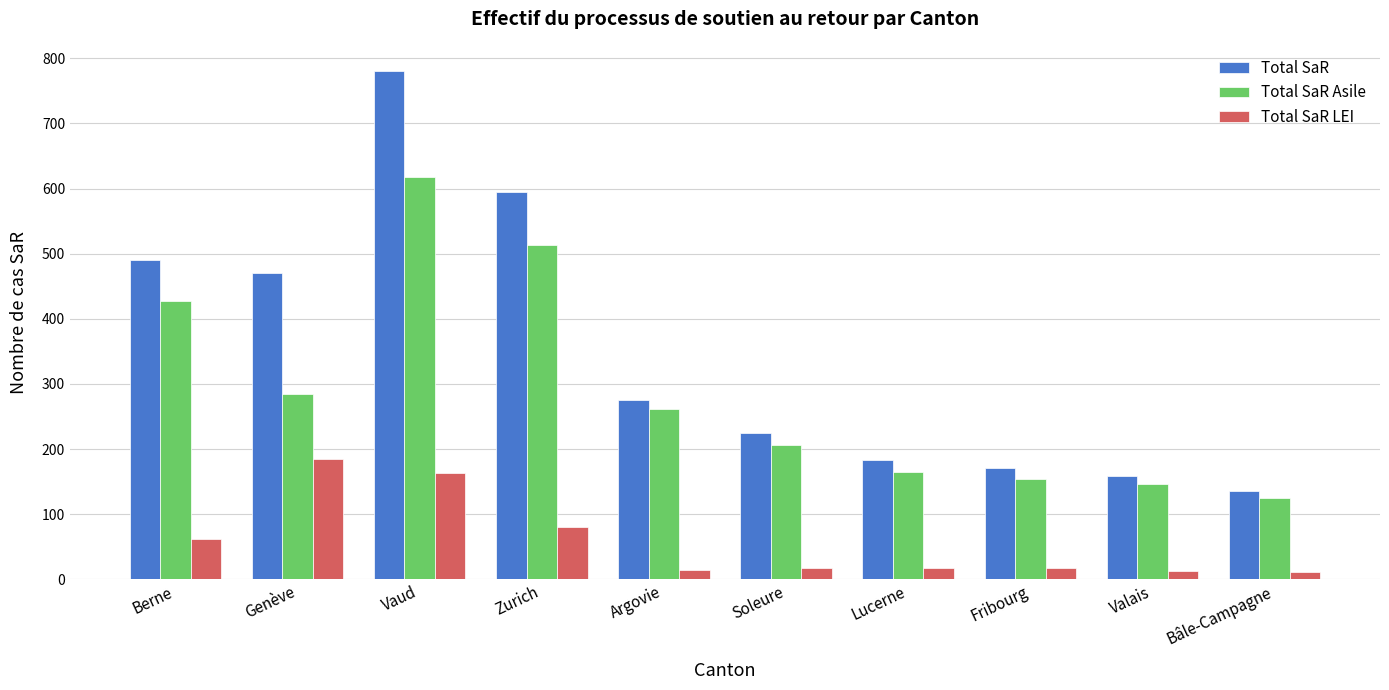

Between Genève and Soleure, which series saw the biggest shift?

Total SaR